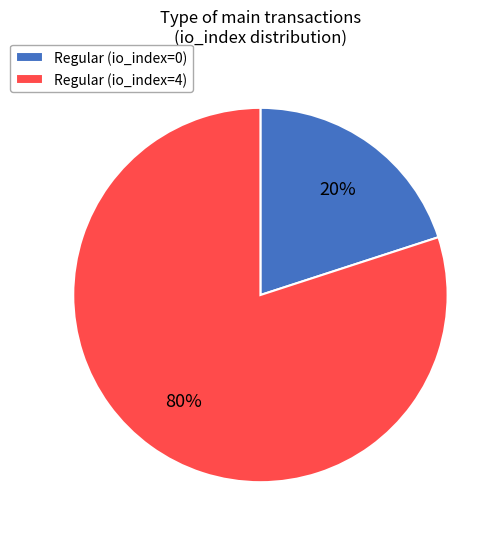

How many slices are in this pie chart?

2